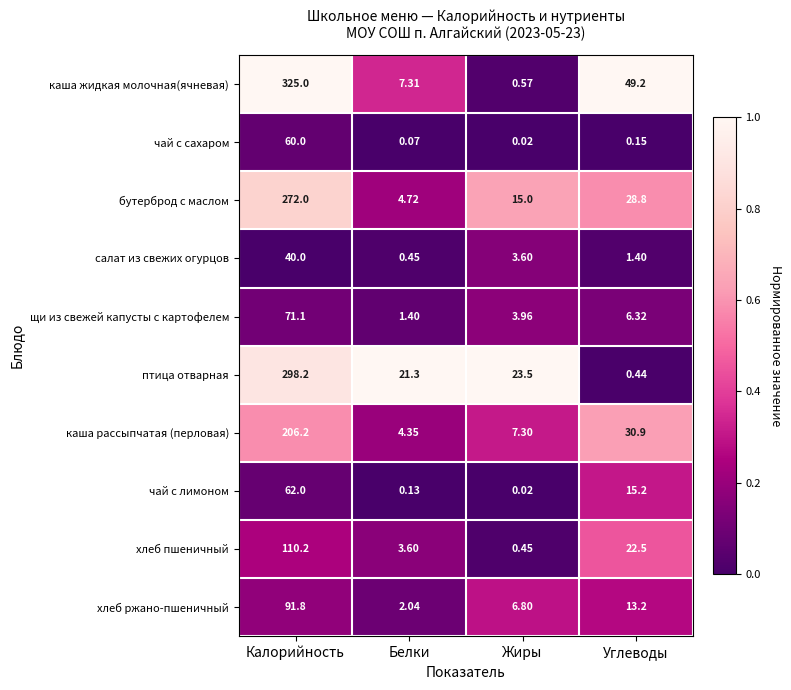

Which label corresponds to the smallest value in the chart?

Жиры